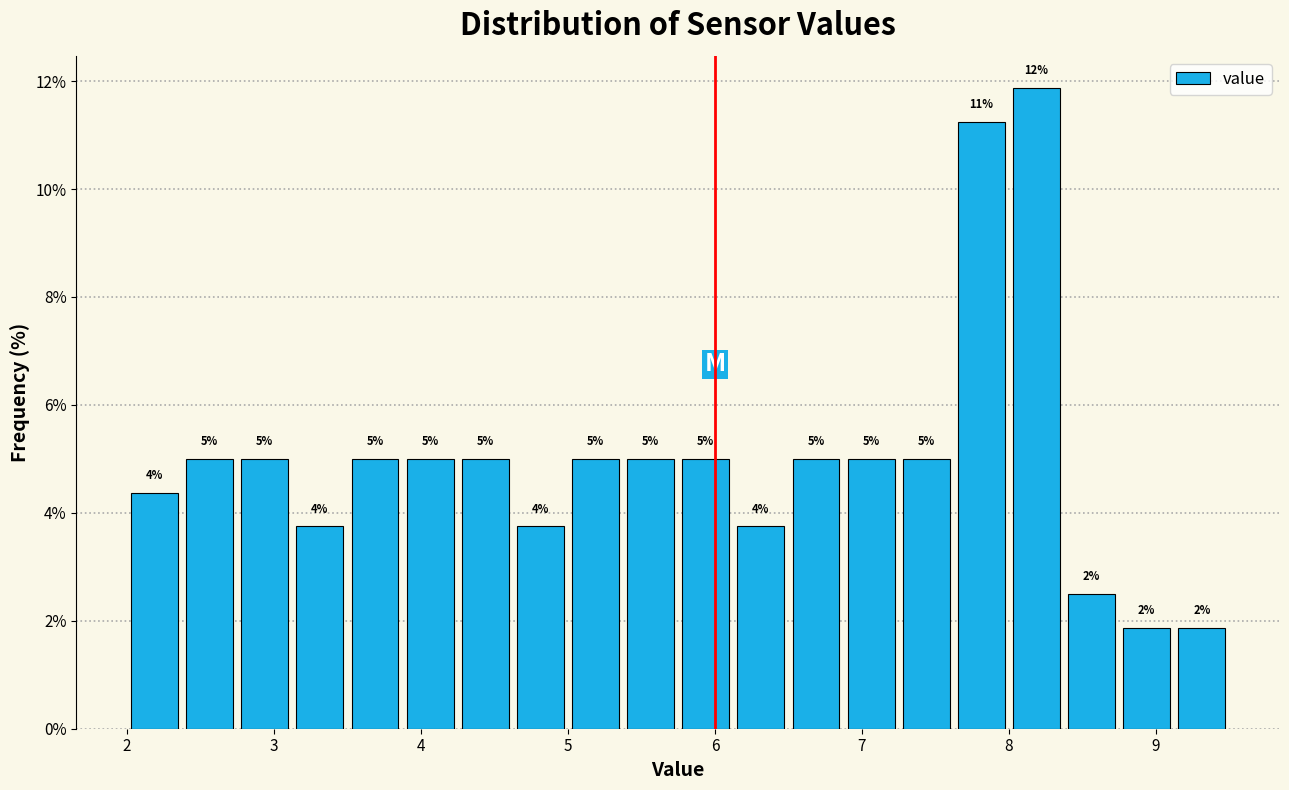

Around what value on the x-axis is the tallest bar? Give the approximate position of its centre, as read against the axis.

8.2